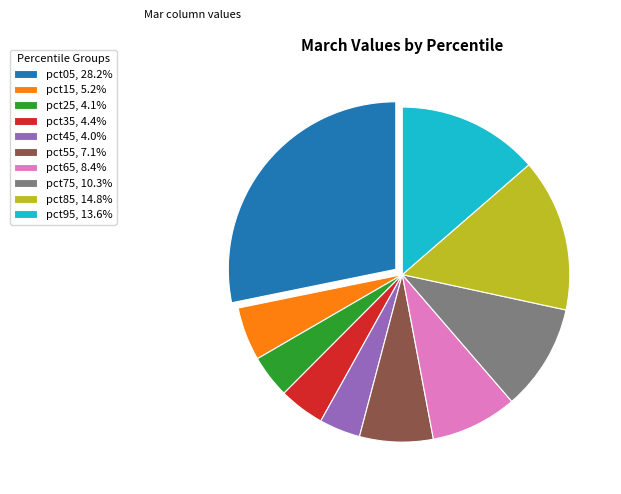

Which category has the biggest portion of the pie?

pct05